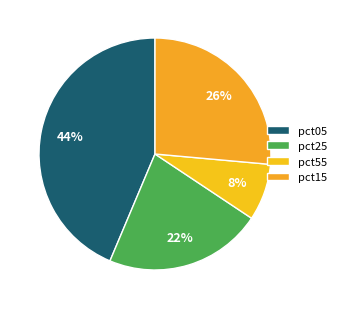

To the nearest percent, what is the average slice percentage?

25%